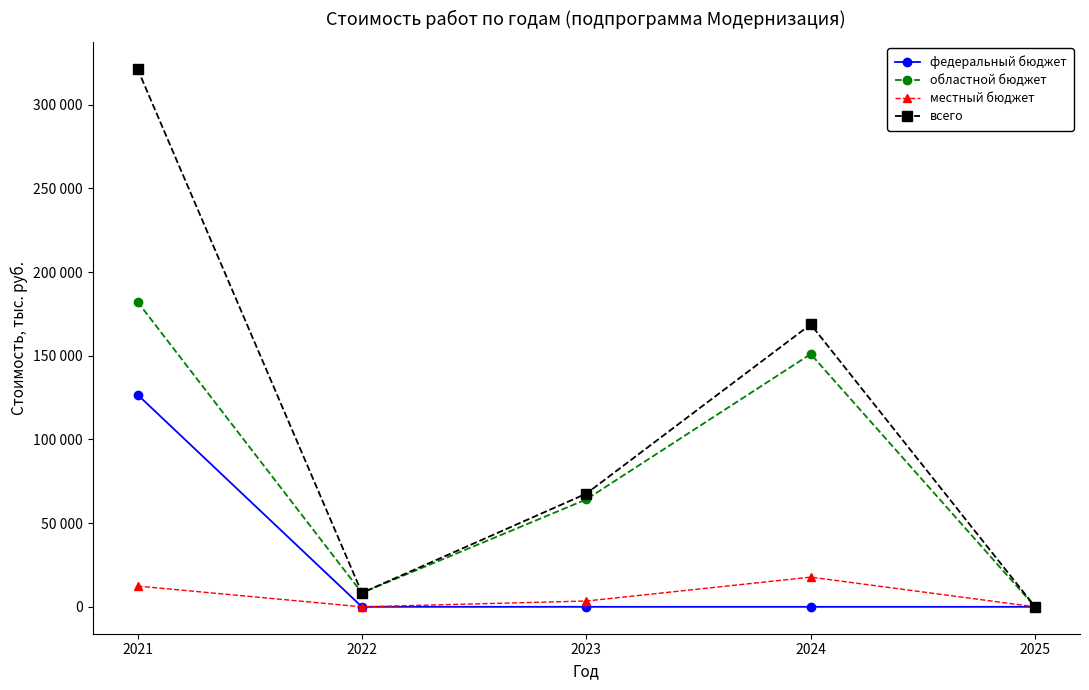

Is this an area chart (filled region under the line)?

No